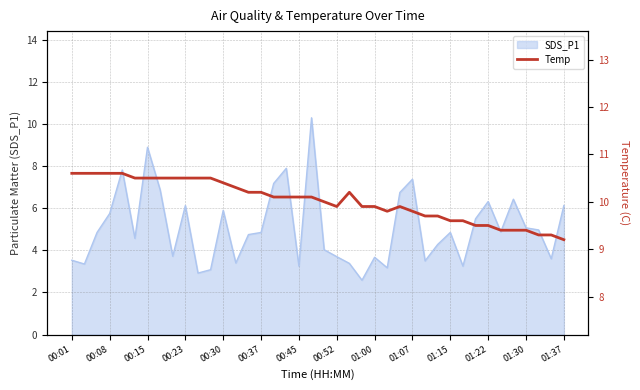

Reading left to right, transcribe all the data shown in this chart.

10.6	10.6	10.6	10.6	10.6	10.5	10.5	10.5	10.5	10.5	10.5	10.5	10.4	10.3	10.2	10.2	10.1	10.1	10.1	10.1	10.0	9.9	10.2	9.9	9.9	9.8	9.9	9.8	9.7	9.7	9.6	9.6	9.5	9.5	9.4	9.4	9.4	9.3	9.3	9.2